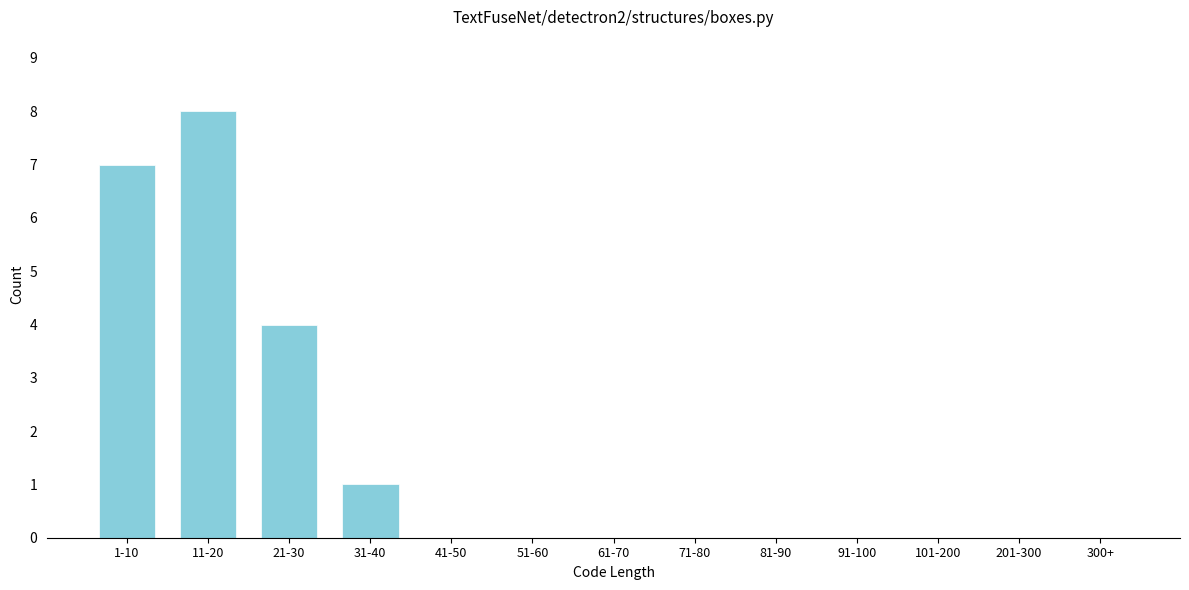

Reading right to left, what are all the values shown in this chart?

300+=0	201-300=0	101-200=0	91-100=0	81-90=0	71-80=0	61-70=0	51-60=0	41-50=0	31-40=1	21-30=4	11-20=8	1-10=7